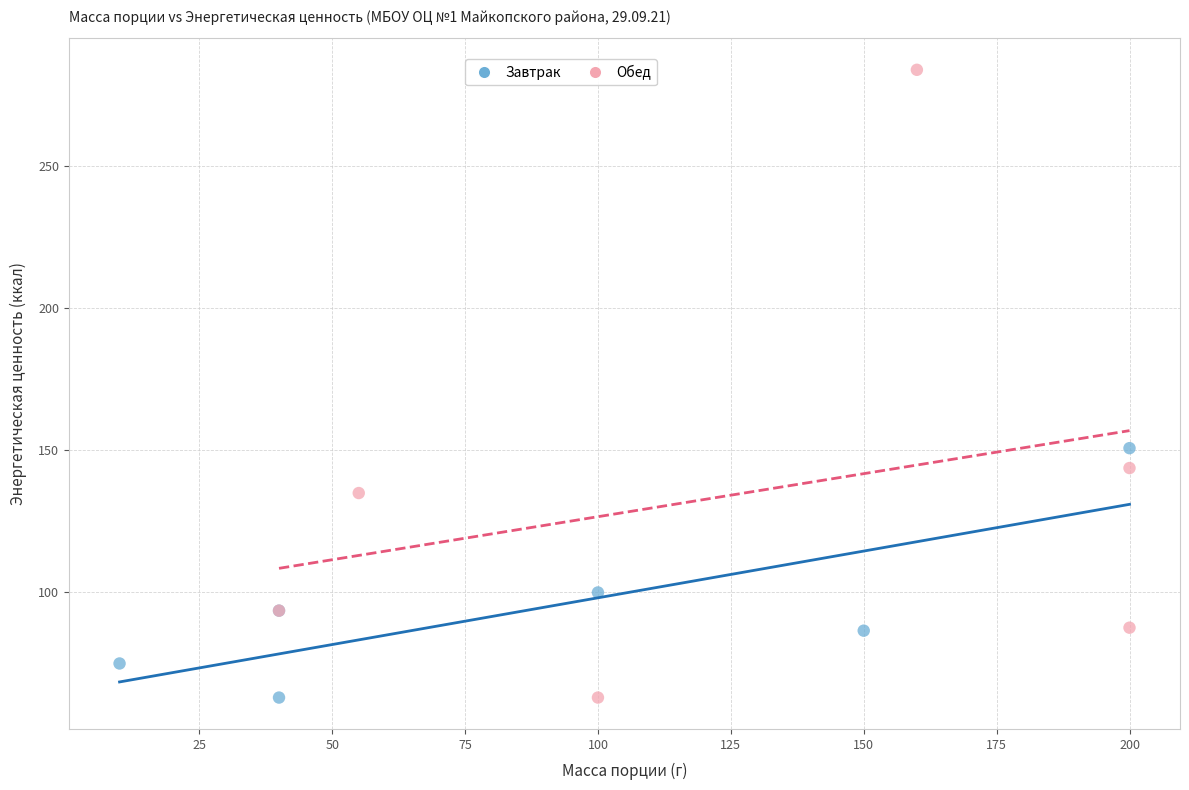

Which series has the largest Y range (max minus min)?

Обед